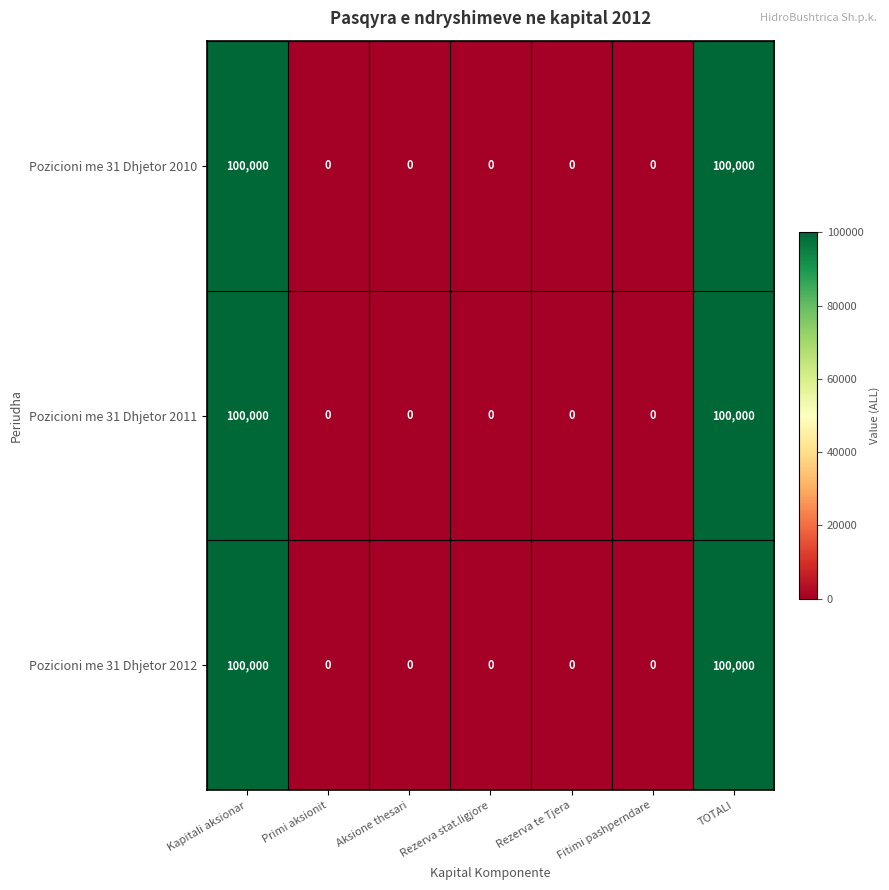

What is the difference between the second highest and minimum values in the Pozicioni me 31 Dhjetor 2011 series?

100000